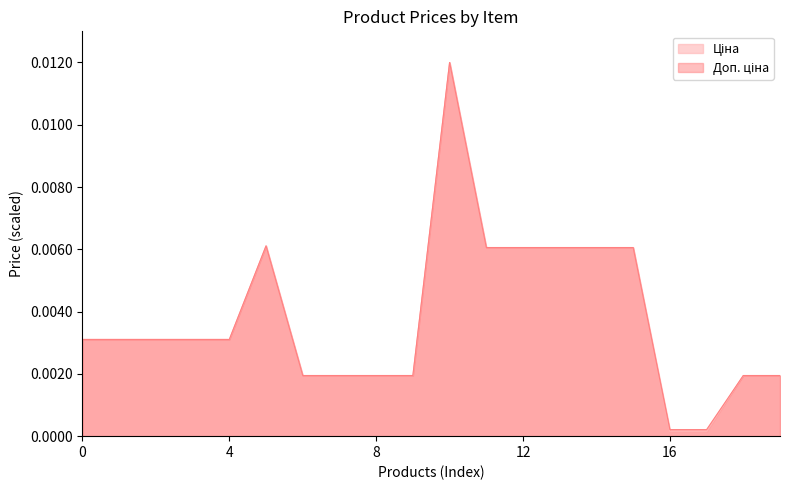

Does the chart display data point markers on the line(s)?

No